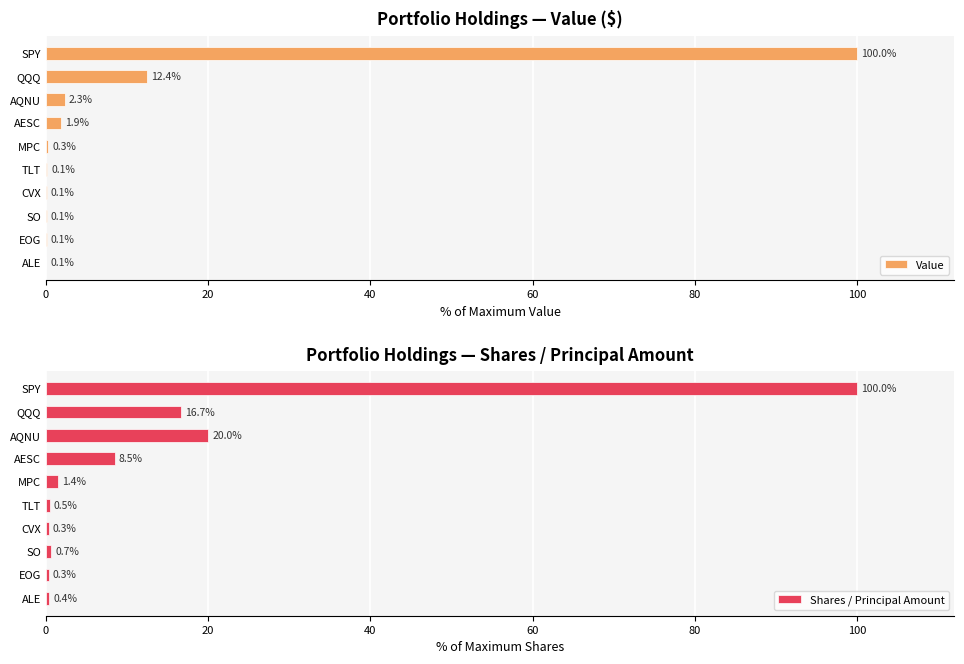

What is the maximum value for Value?

100.0